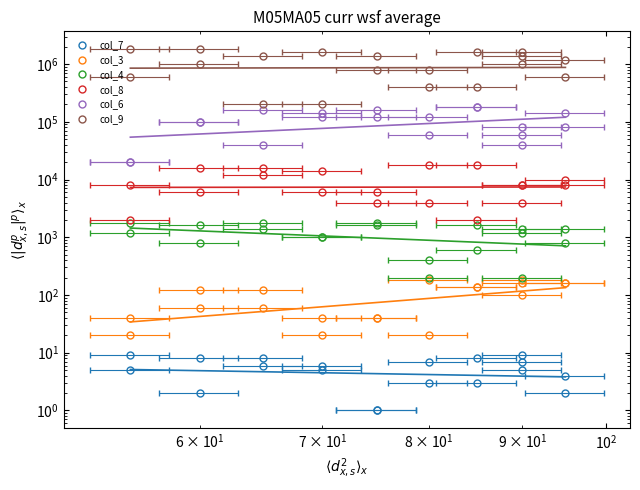

What is the greatest value displayed?

1800000